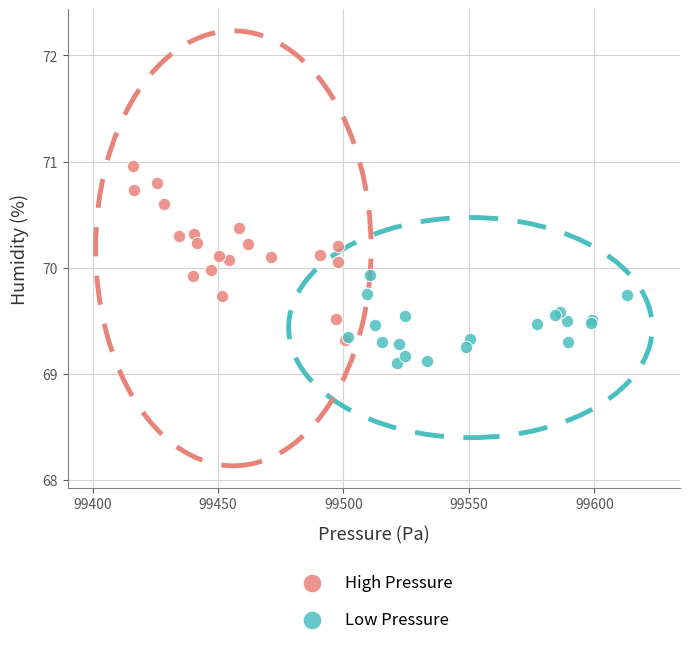

What are all the series names shown in the legend?

High Pressure, Low Pressure